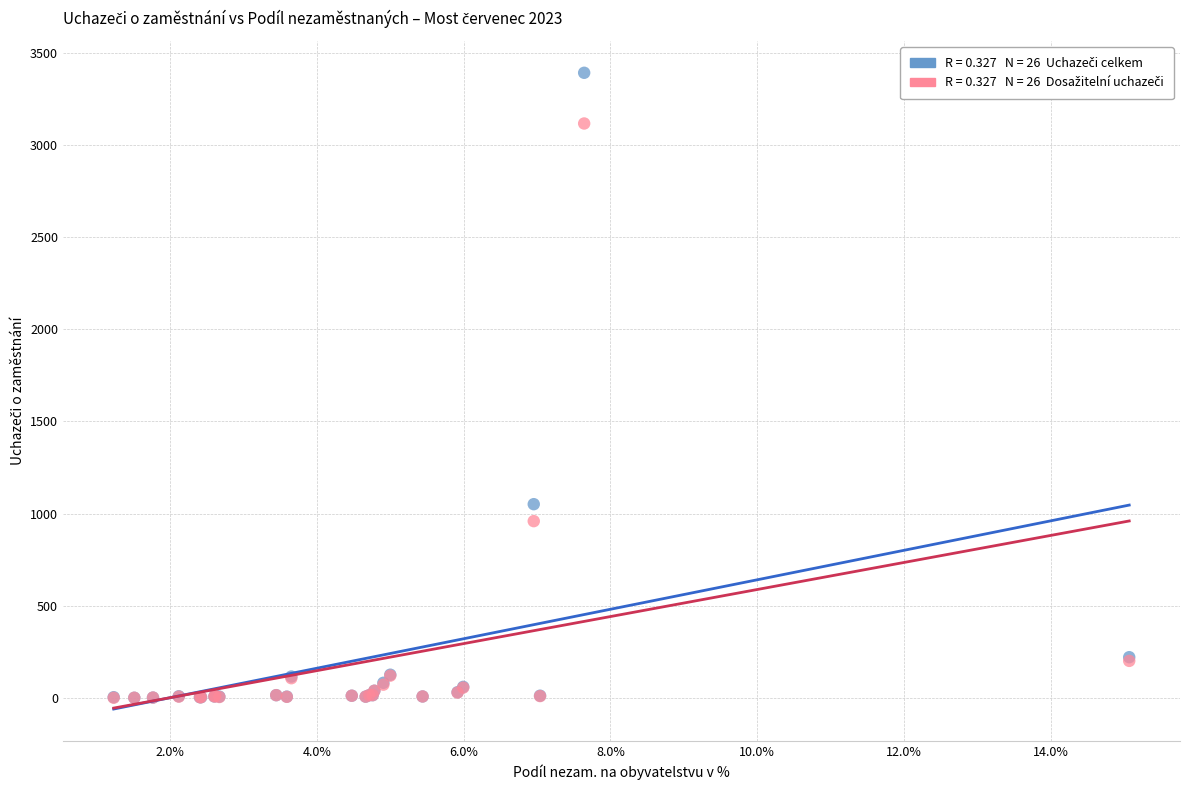

Across all series, what Y value is closest to 1696?

1051